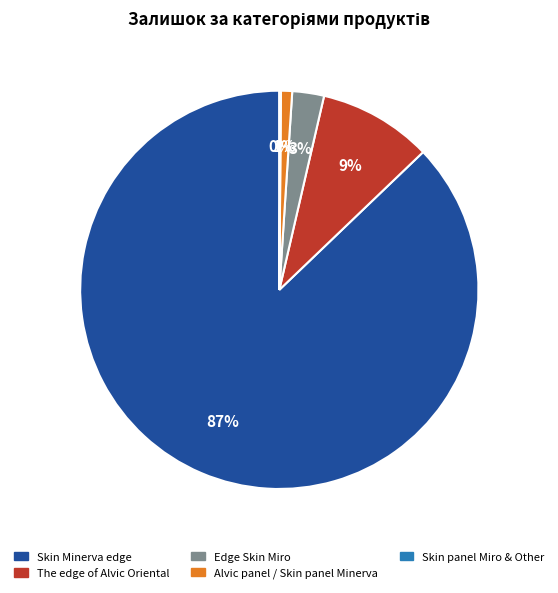

To the nearest percent, what is the difference between the largest and smallest slice percentages?

87%